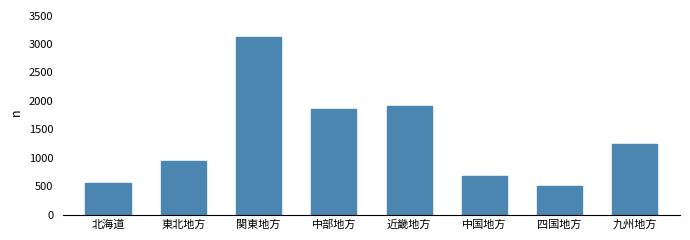

How many categories are shown in the chart?

8